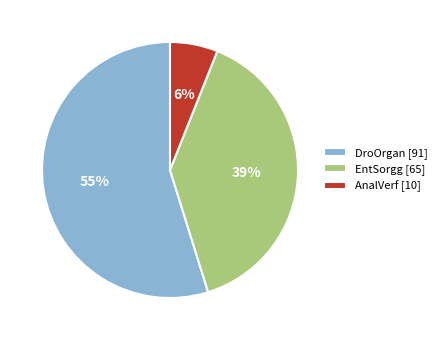

How many slices are in this pie chart?

3